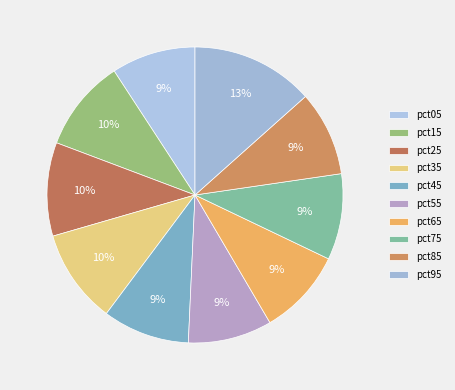

How many segments does this pie chart have?

10